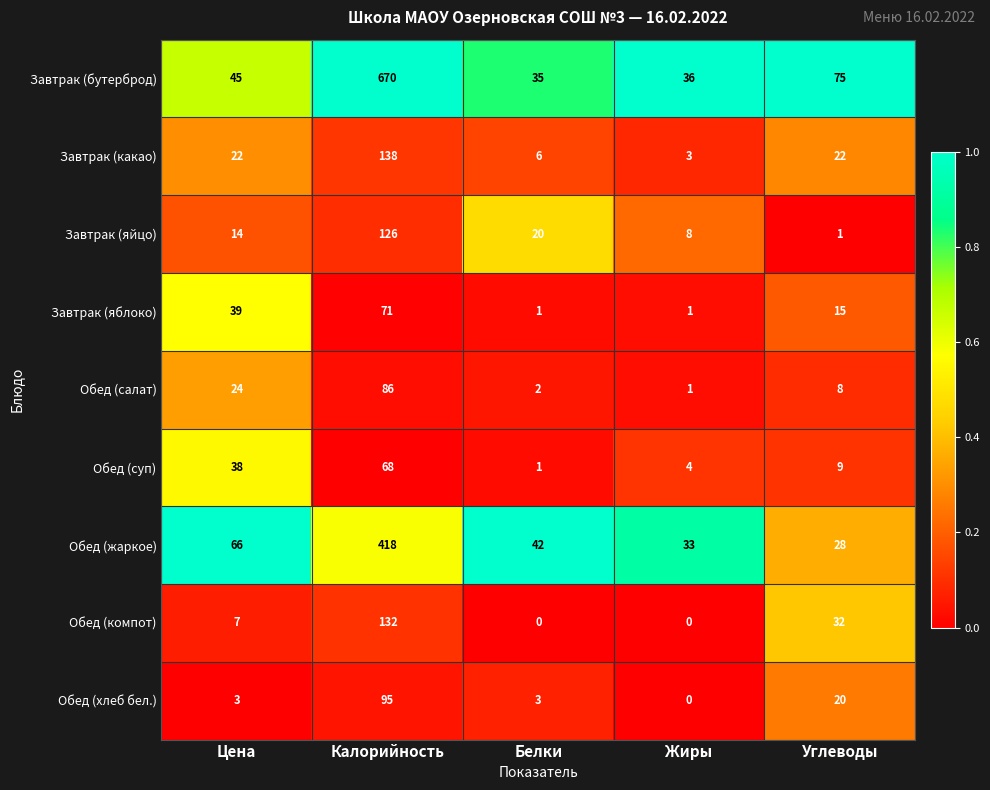

What is the total value across all series at Калорийность?

1804